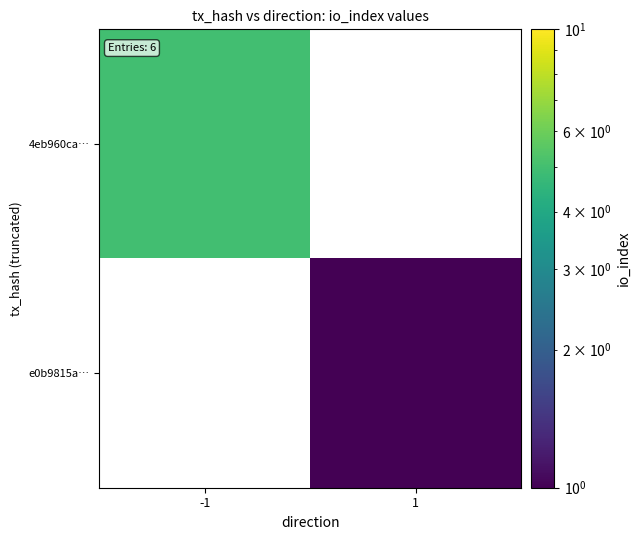

What is the minimum value shown in the chart?

1.0